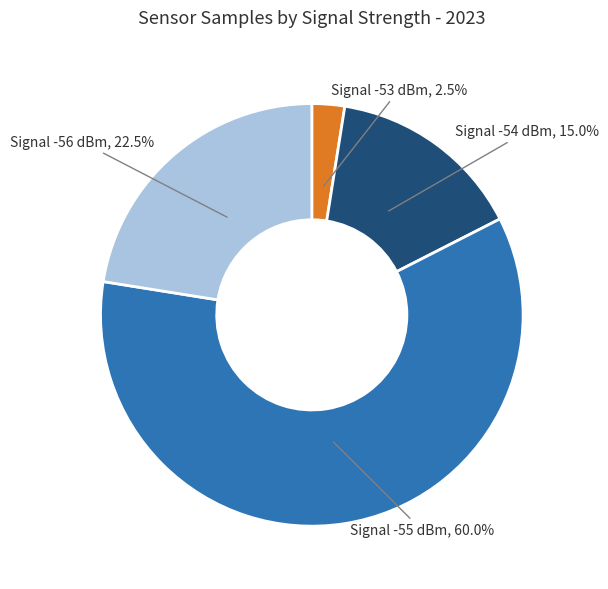

How many slices are in this pie chart?

4